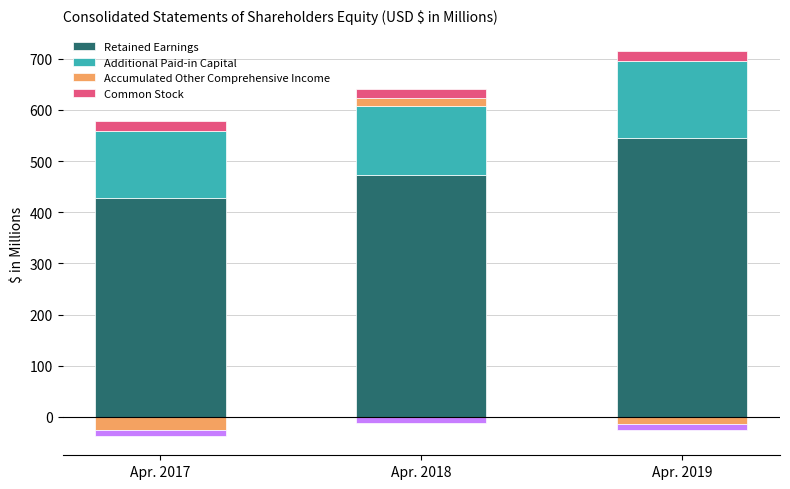

Between Apr. 2017 and Apr. 2018, which series saw the biggest shift?

Retained Earnings